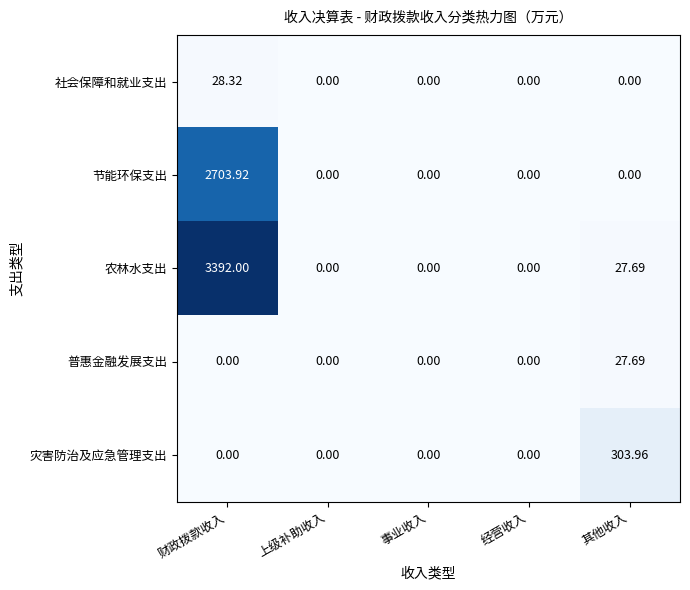

At which category is the sum across all series the highest?

财政拨款收入